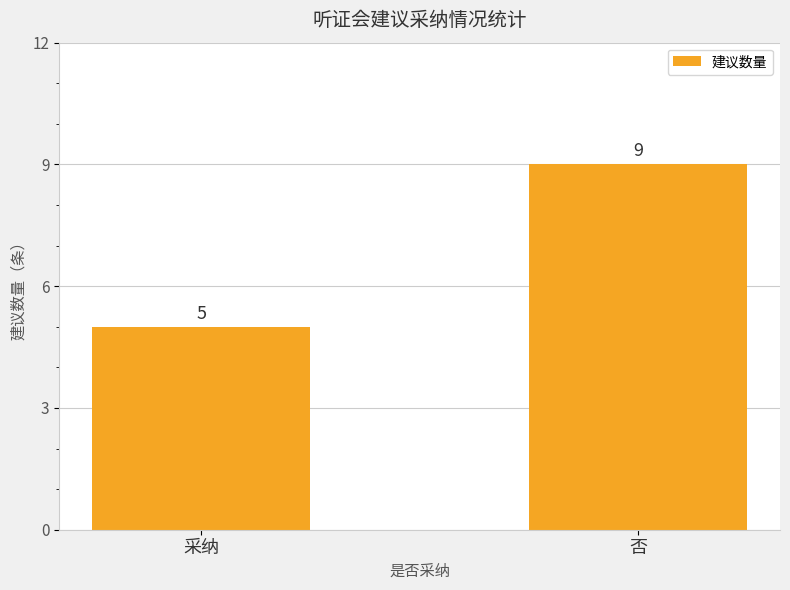

Reading left to right, extract all data points from this chart.

5	9